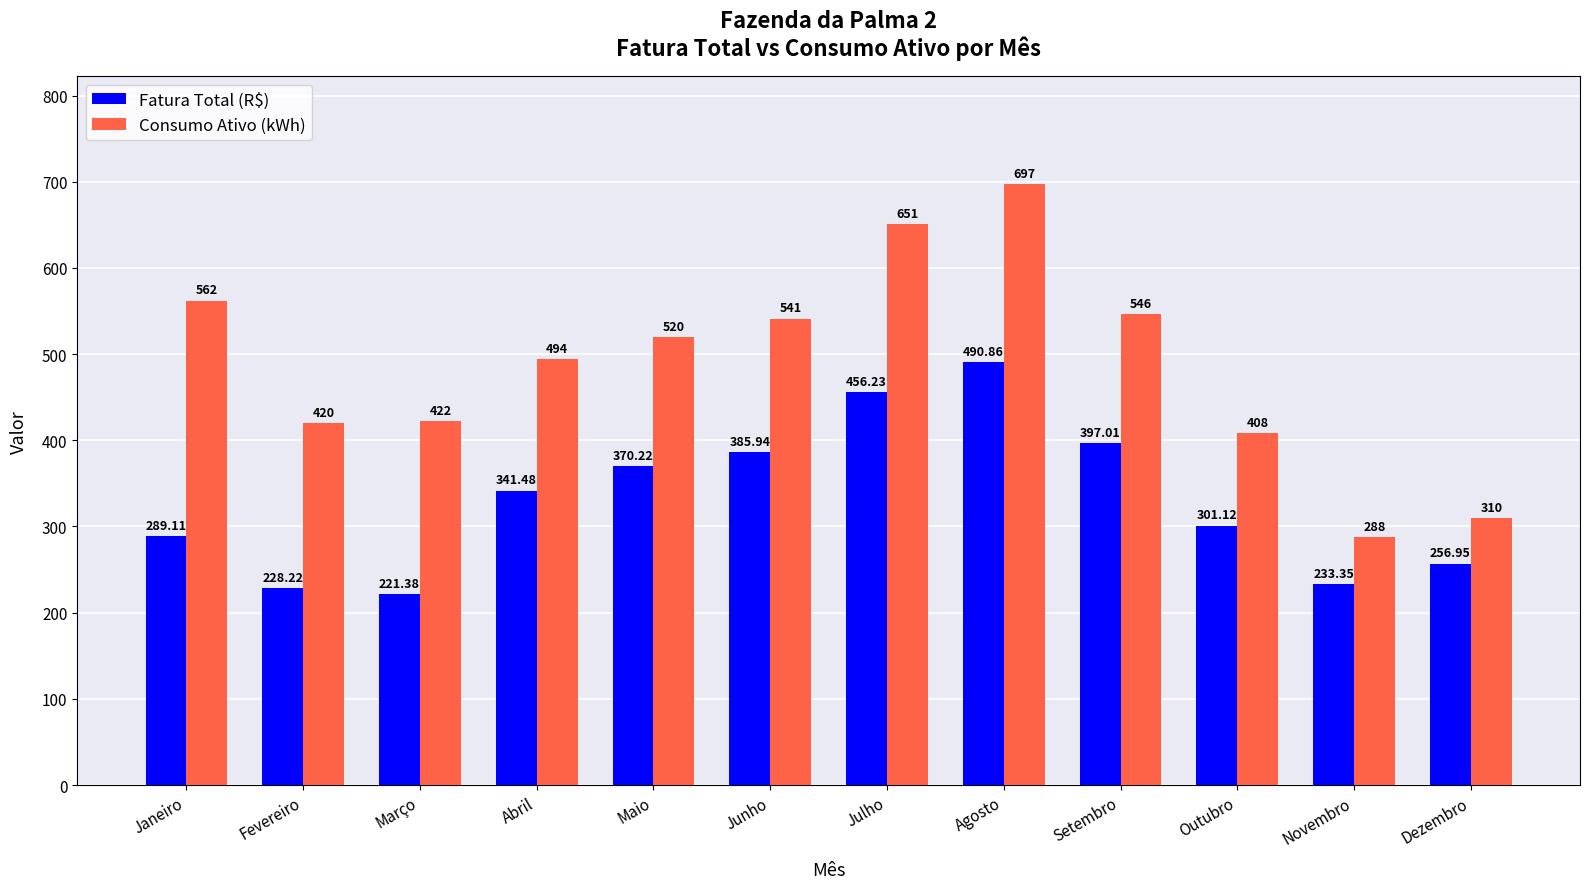

The Consumo Ativo (kWh) series shows 651.0 at Julho. True or false?

True